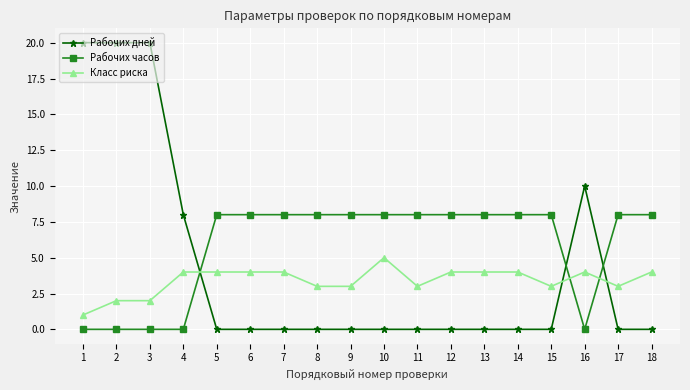

How many lines are shown in the chart?

3